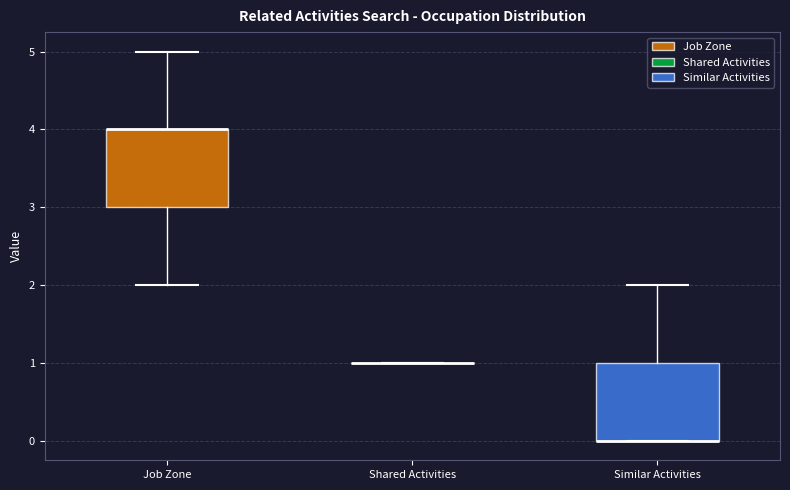

Where is the upper edge of the box for Job Zone on the y-axis? The values are not printed on the chart, so give them approximately, as read against the axis.

4